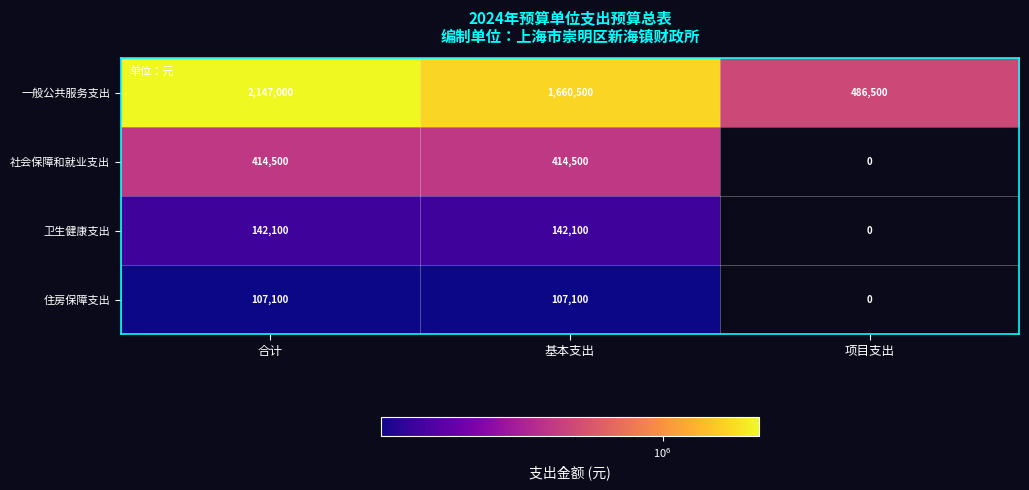

The 卫生健康支出 series shows 252492 at 基本支出. True or false?

False